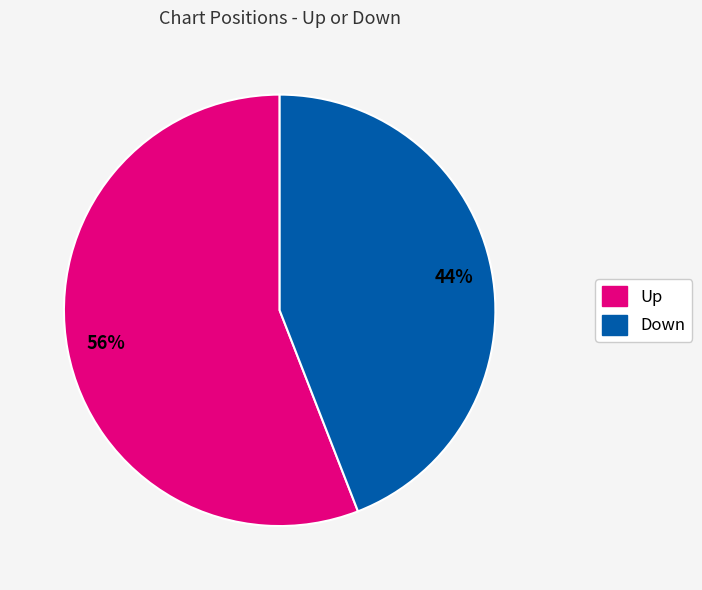

How many segments does this pie chart have?

2